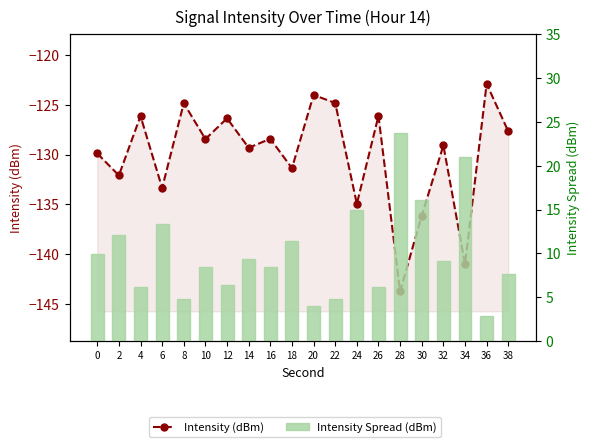

List the series in order of their peak value, highest first.

Intensity Spread (dBm), Intensity (dBm)